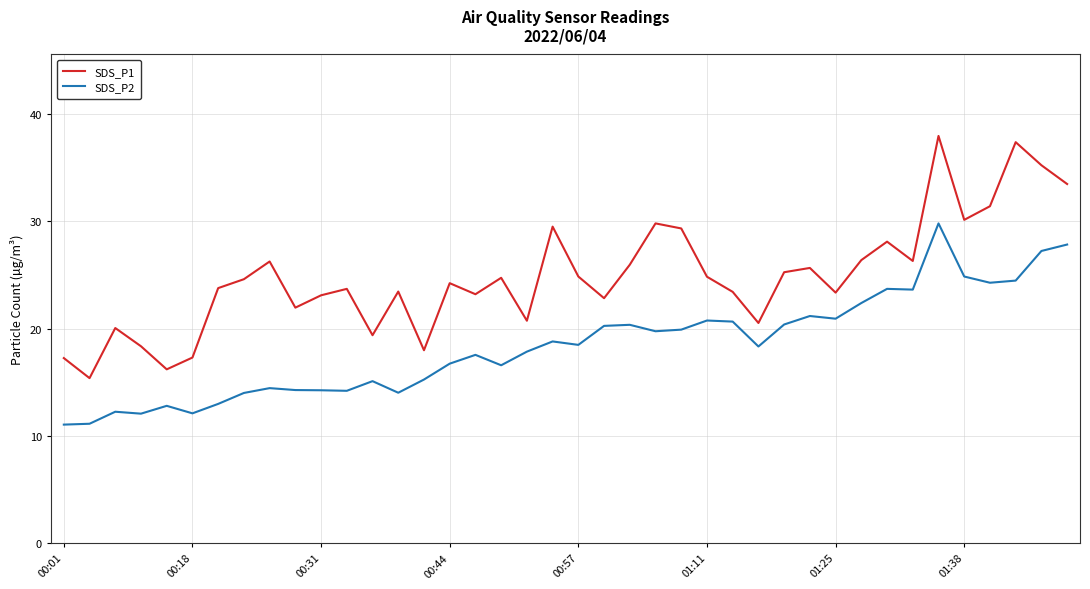

What is the minimum value for SDS_P1?

15.4